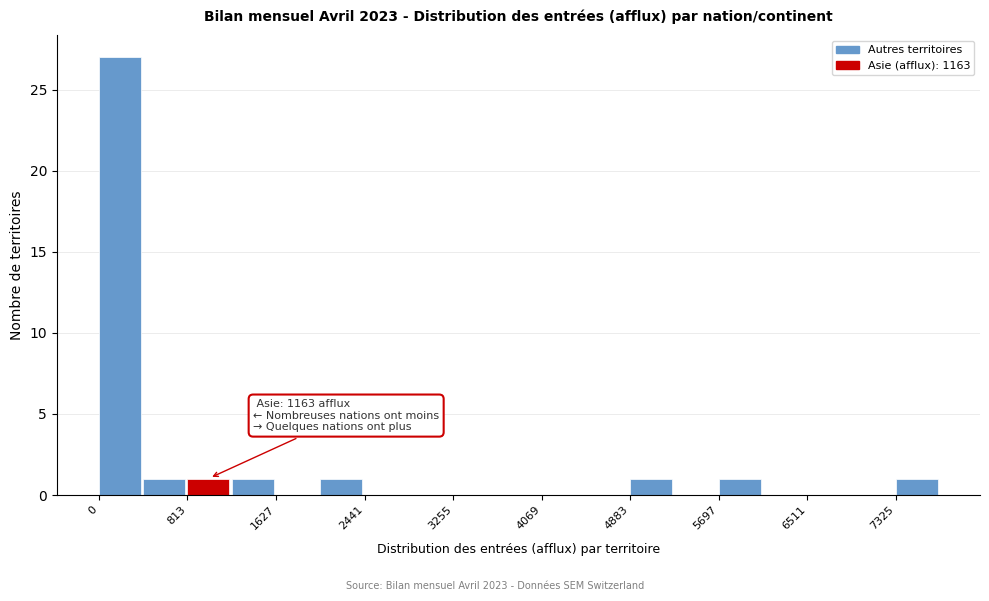

Which range on the x-axis has the tallest bar?

0 to 400